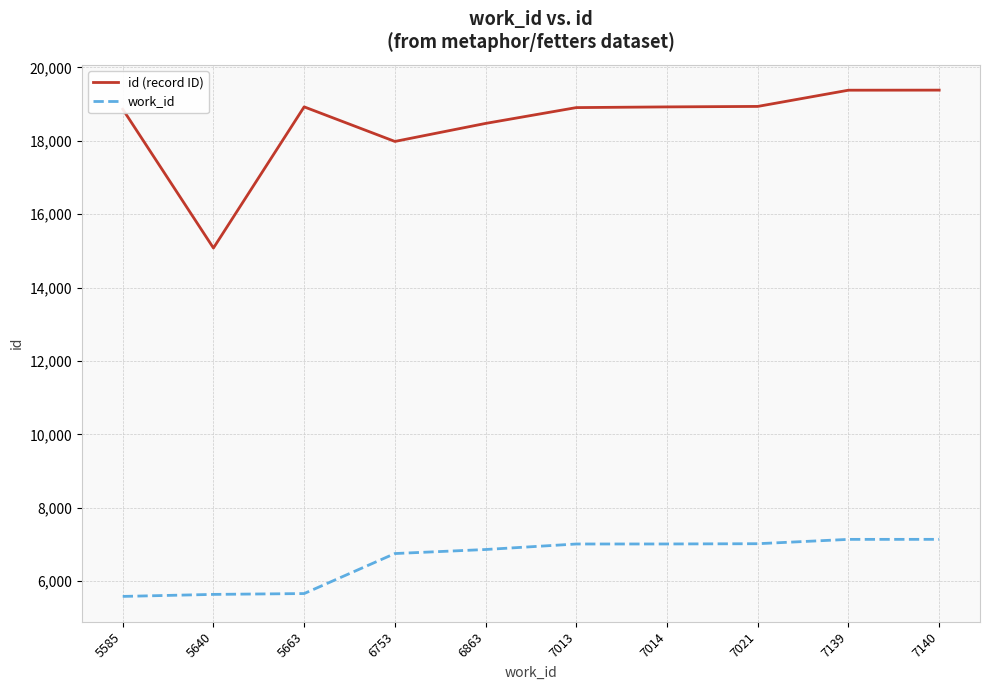

Between 6863 and 7139, which series saw the biggest shift?

id (record ID)